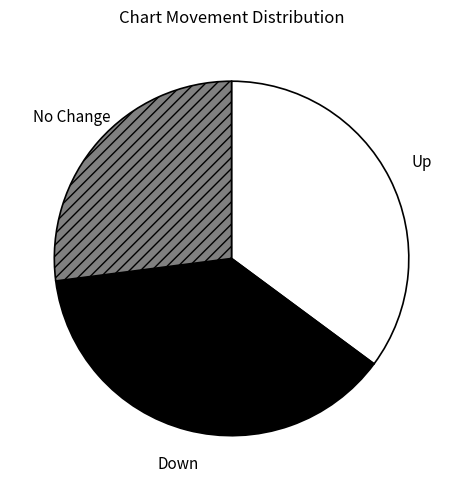

Is there a majority slice in this chart?

No